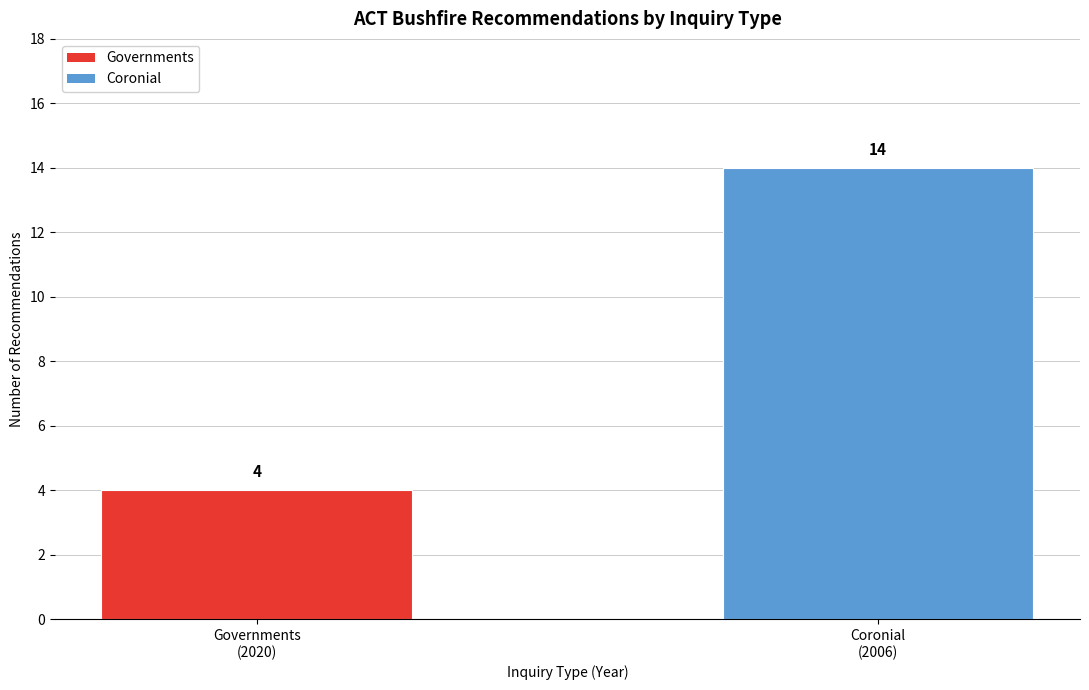

How many distinct data groups are displayed?

1